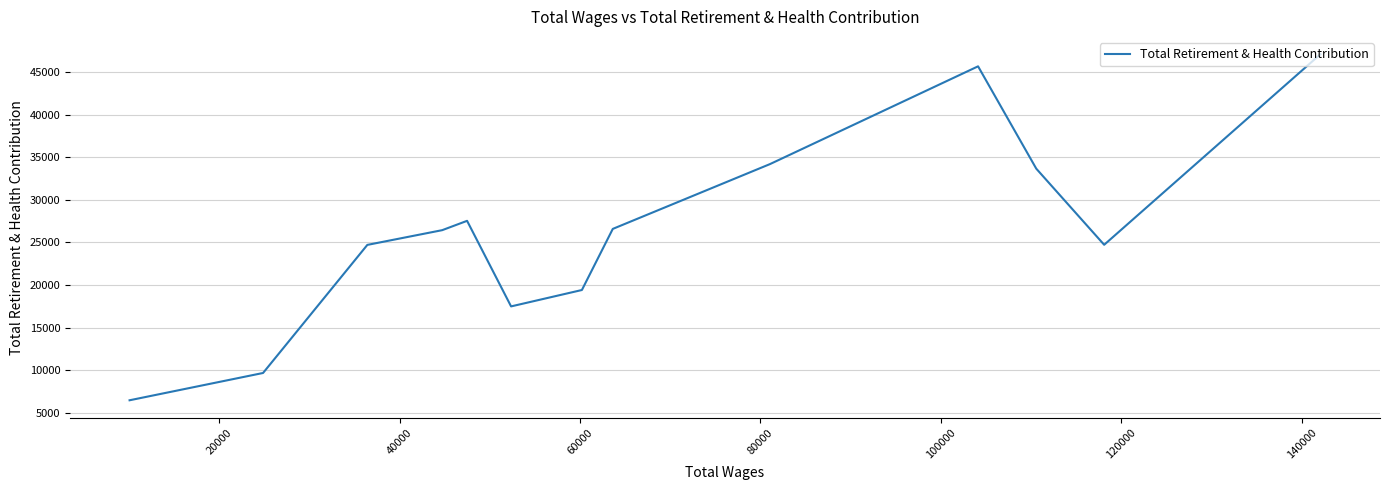

Is this an area chart (filled region under the line)?

No